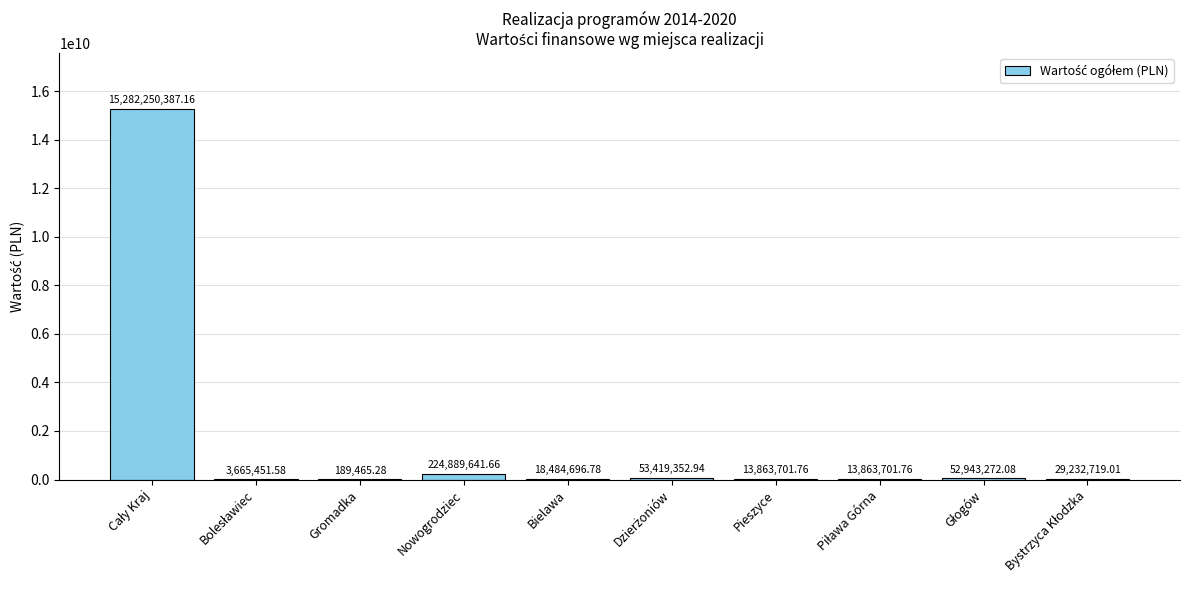

Where is the data nearest to the value 7641219926?

Nowogrodziec